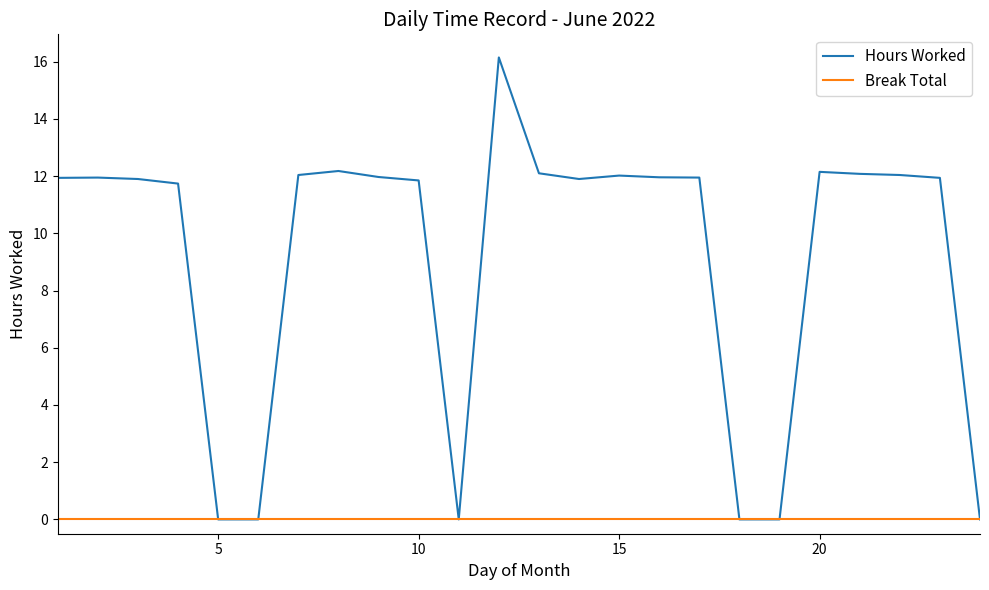

Rank the series by their average value, from lowest to highest.

Break Total, Hours Worked